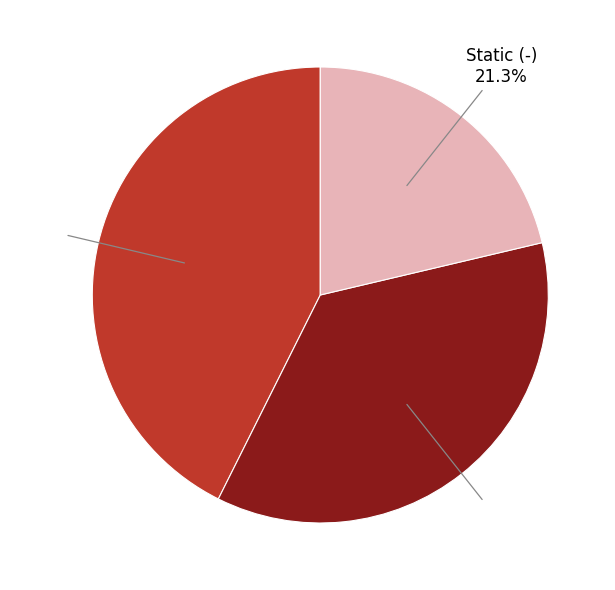

Is there any slice that represents more than half of the pie?

No